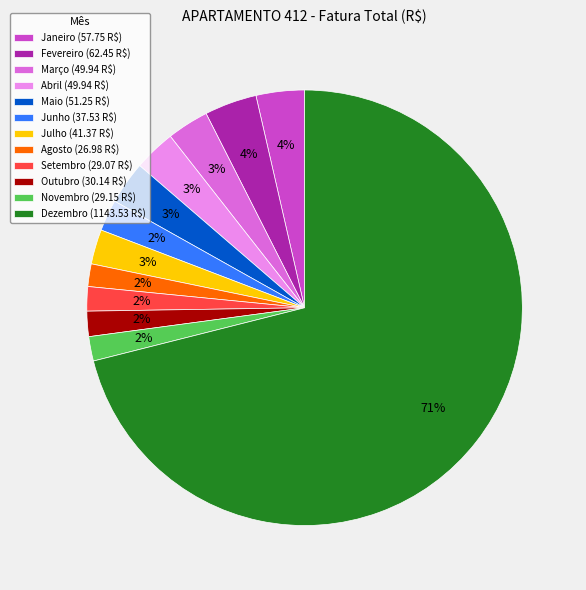

Does Novembro (29.15 R$) represent more than half of the total?

No